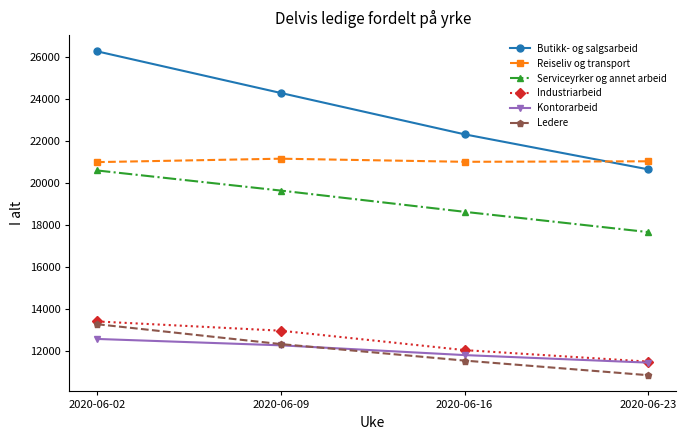

Which series has the largest total across all categories?

Butikk- og salgsarbeid